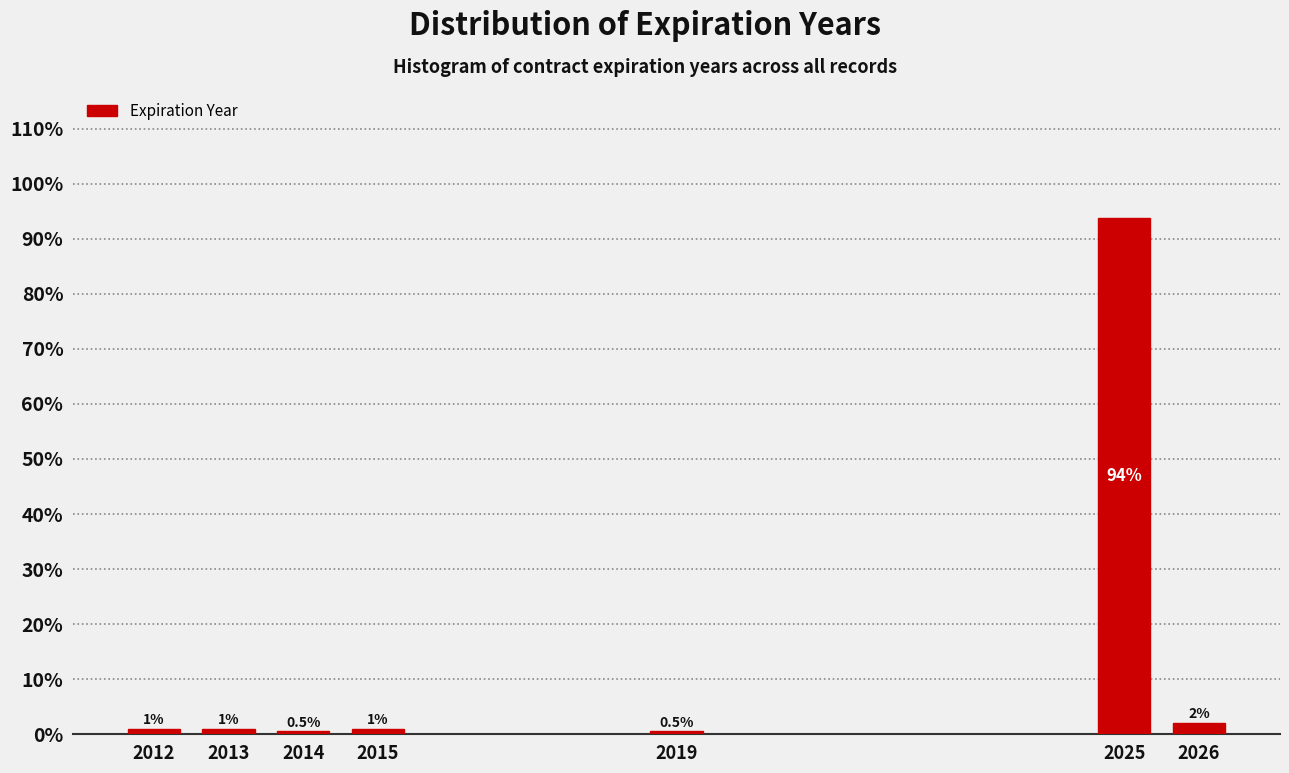

Is it true that the value at 2013 is 1.0?

True